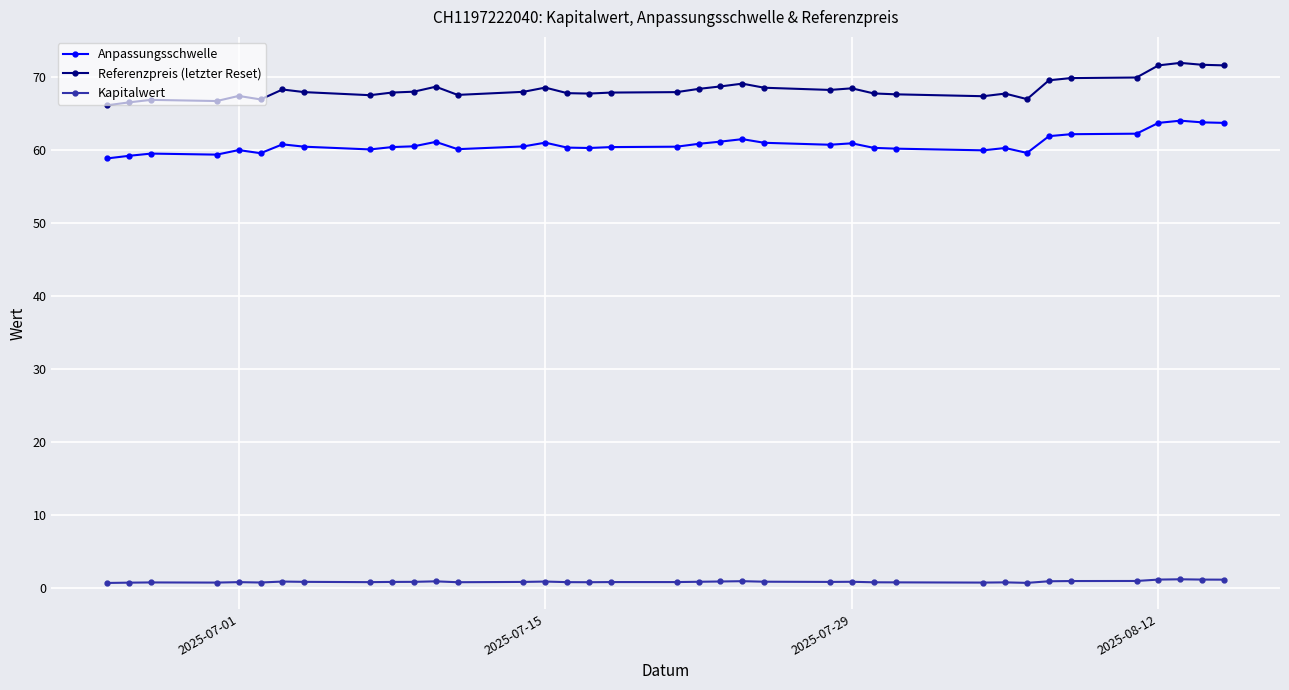

What is the sum of all Referenzpreis (letzter Reset) values?

2527.3